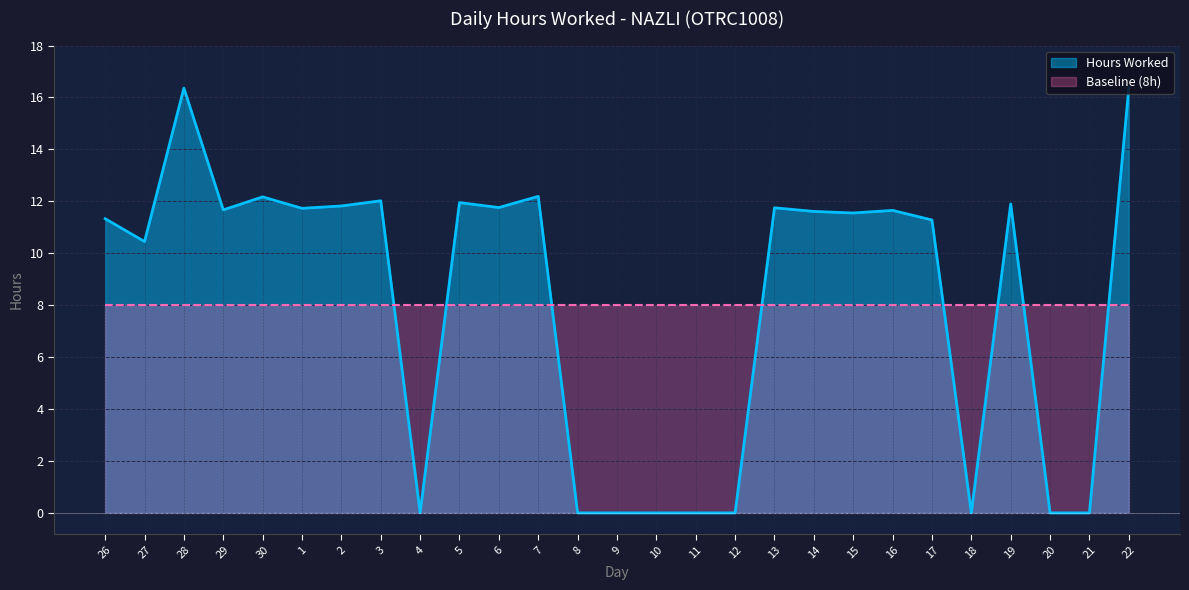

At which category does the data reach its first local peak?

28